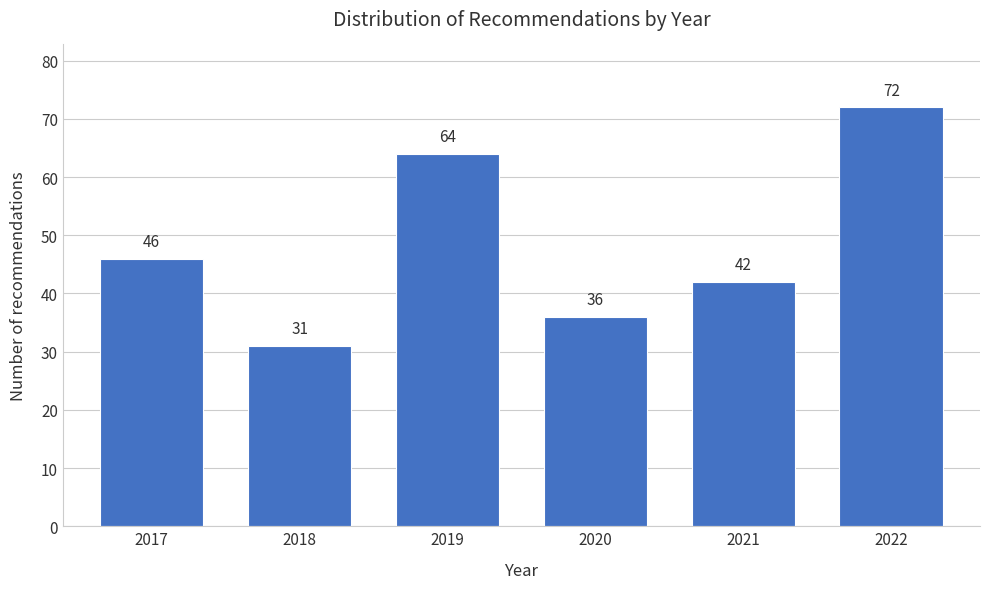

Reading right to left, extract all data points from this chart.

2022=72	2021=42	2020=36	2019=64	2018=31	2017=46